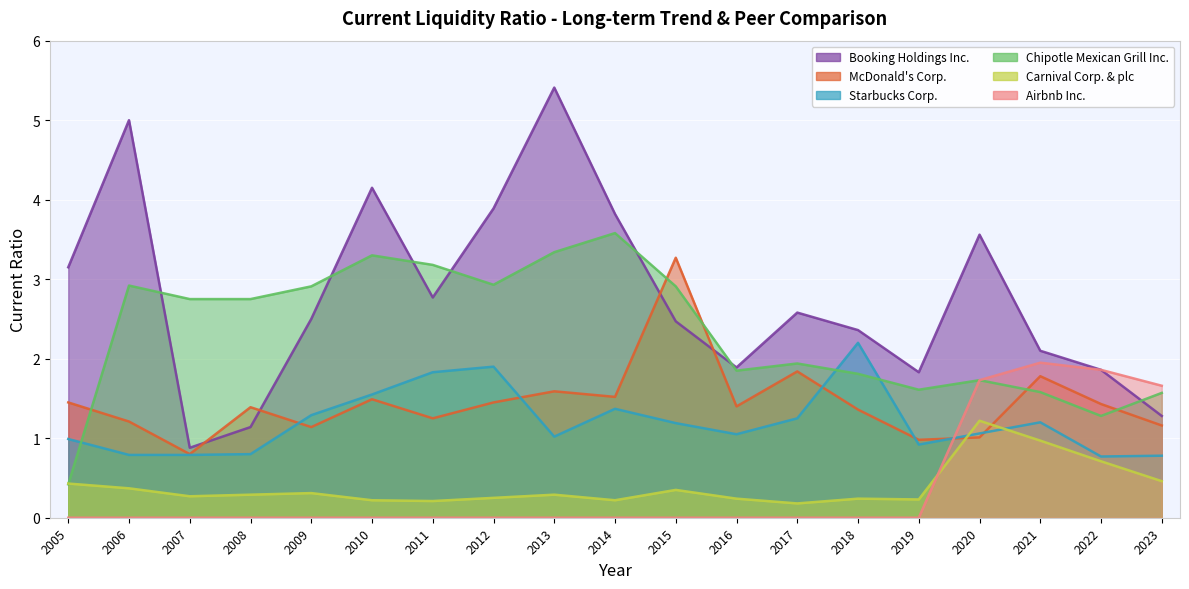

What is the maximum value shown in the chart?

5.4